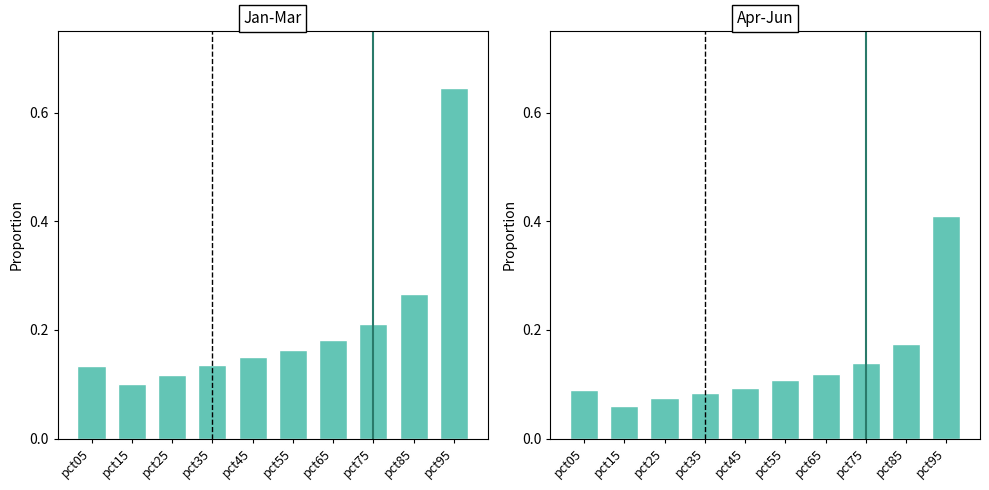

Rank the series at pct95 from lowest to highest value.

Apr-Jun, Jan-Mar